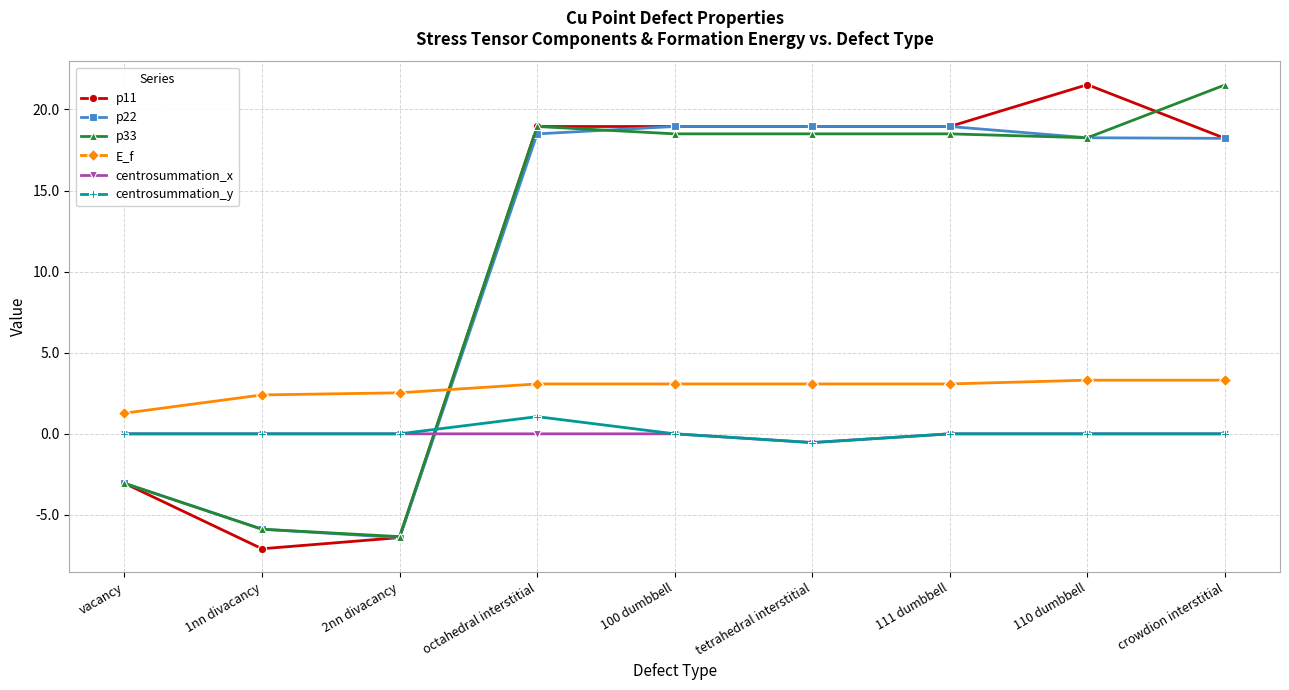

At which label does centrosummation_y reach its peak?

octahedral interstitial